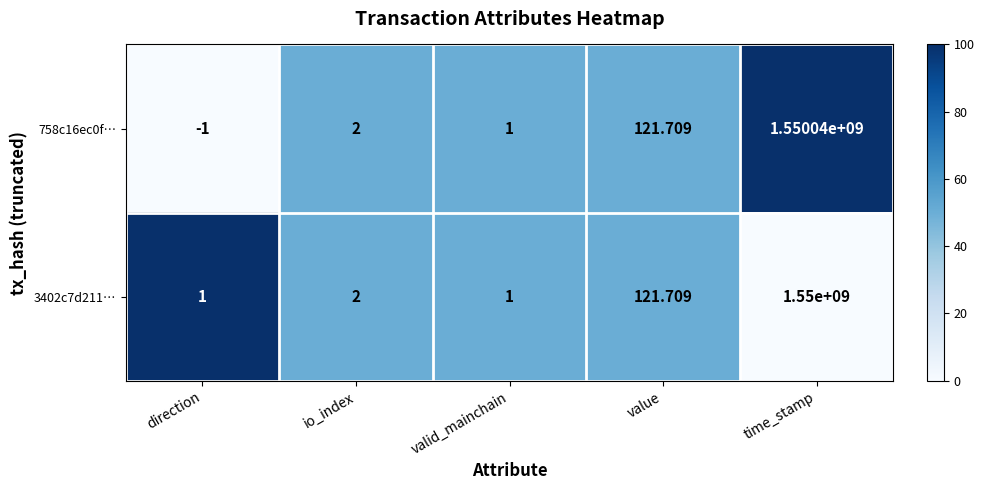

At how many categories does at least one series exceed 17?

2